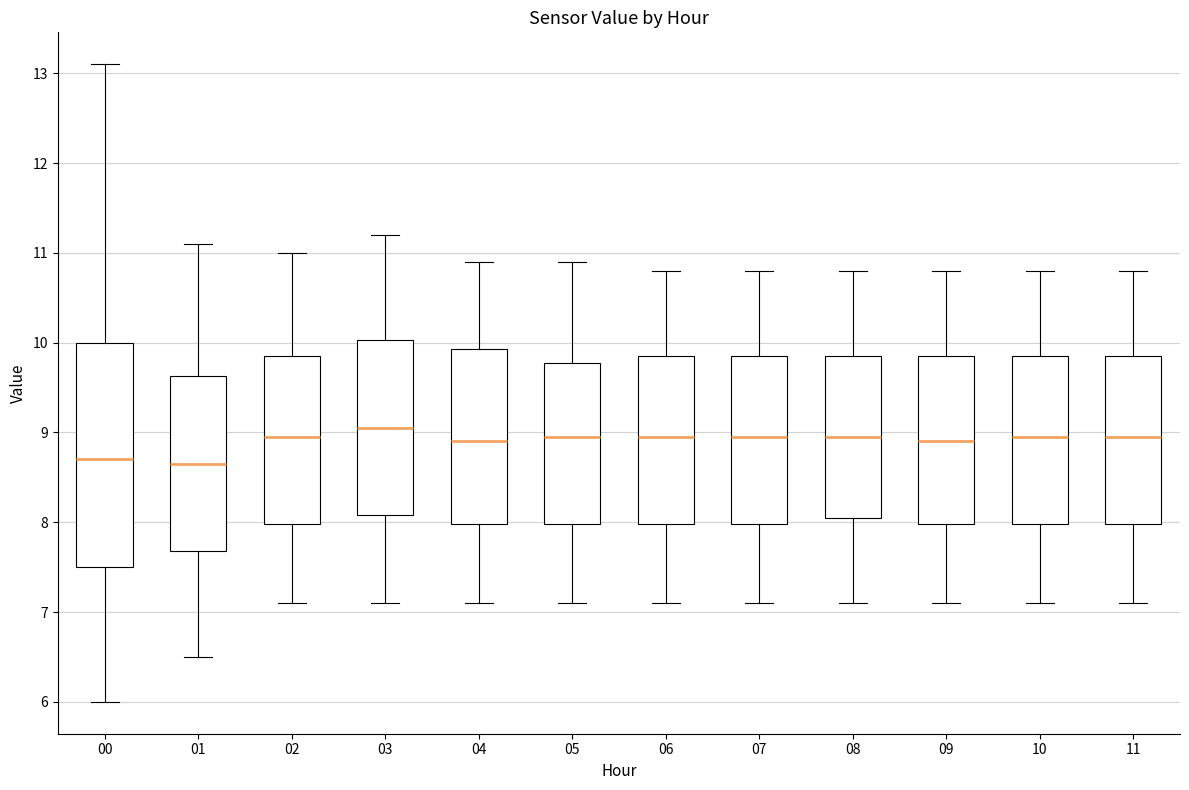

Where is the upper edge of the box at x = 11 on the y-axis? The values are not printed on the chart, so give them approximately, as read against the axis.

9.9